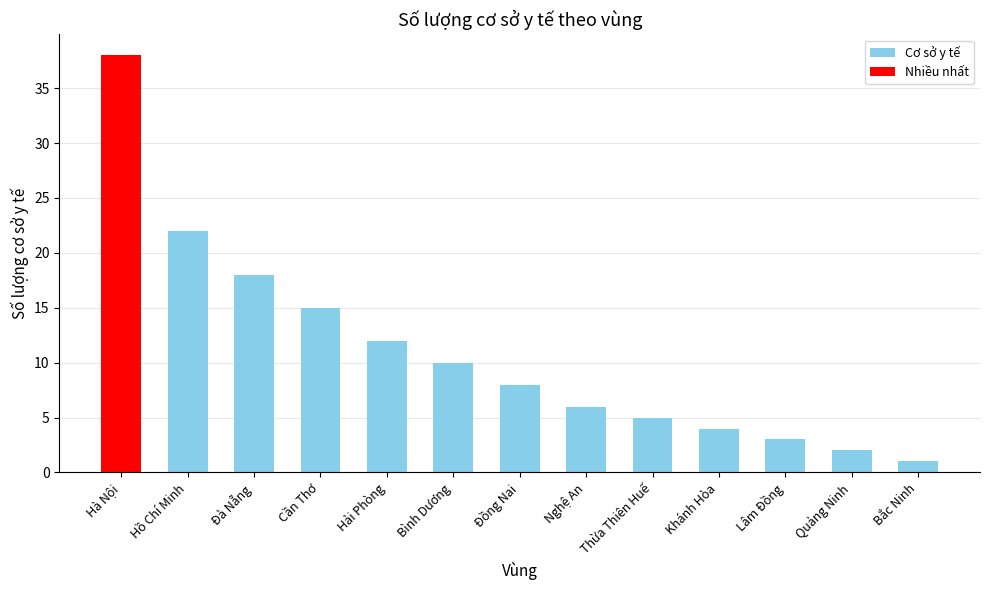

Reading left to right, extract all data points from this chart.

Hà Nội=38	Hồ Chí Minh=22	Đà Nẵng=18	Cần Thơ=15	Hải Phòng=12	Bình Dương=10	Đồng Nai=8	Nghệ An=6	Thừa Thiên Huế=5	Khánh Hòa=4	Lâm Đồng=3	Quảng Ninh=2	Bắc Ninh=1